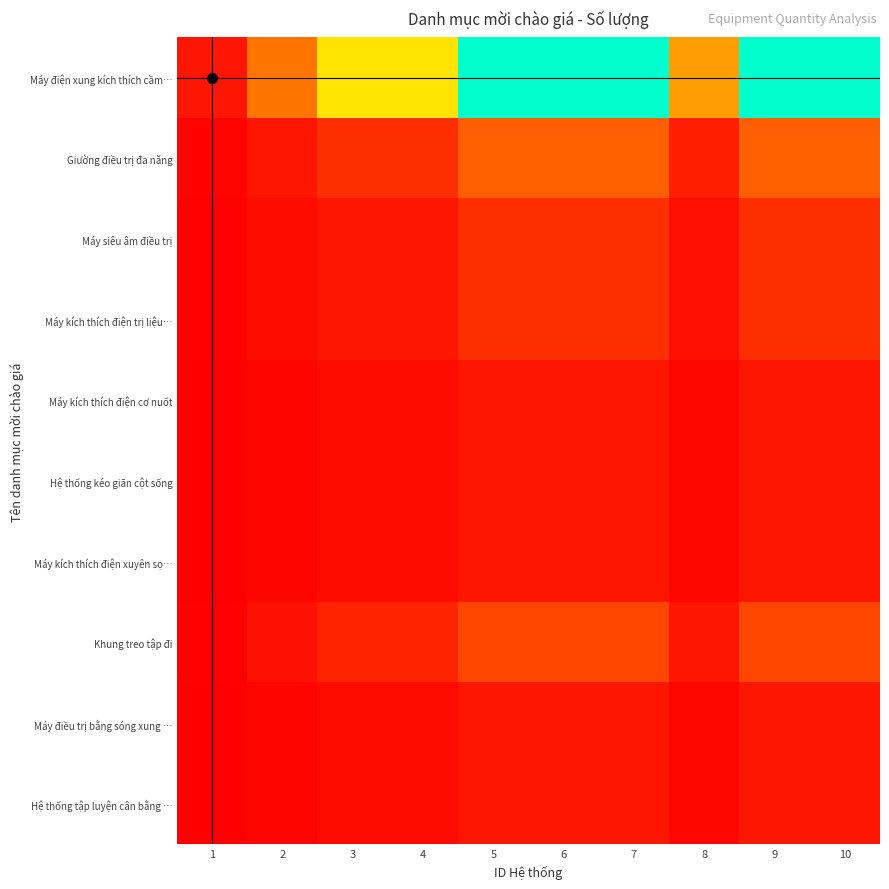

What is the total value across all series at 7?

36.0